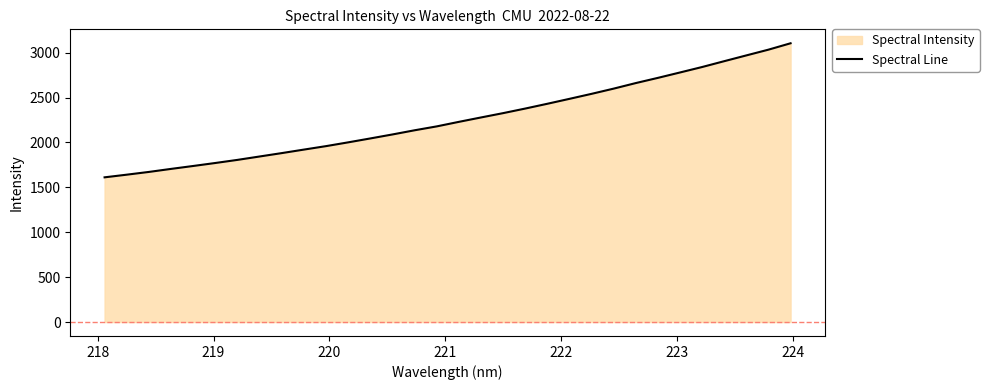

How many lines are shown in the chart?

1